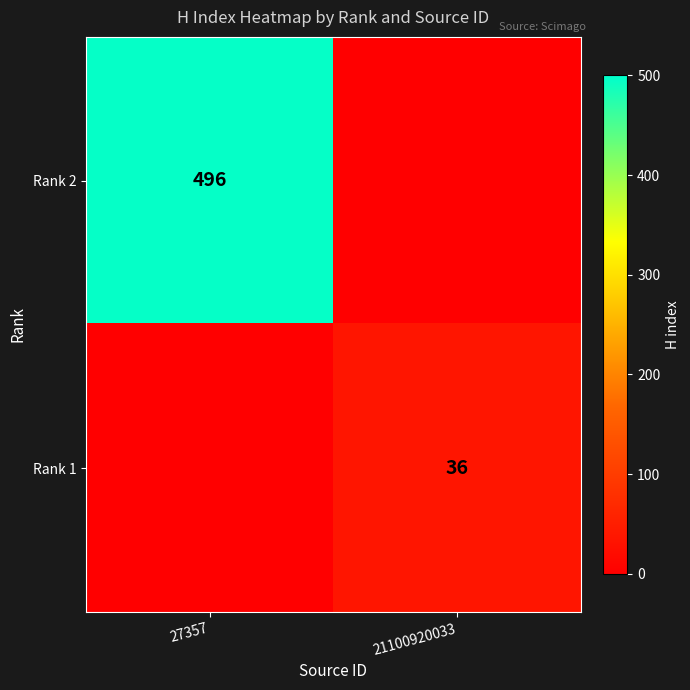

The Rank 1 series shows 20 at 21100920033. True or false?

False